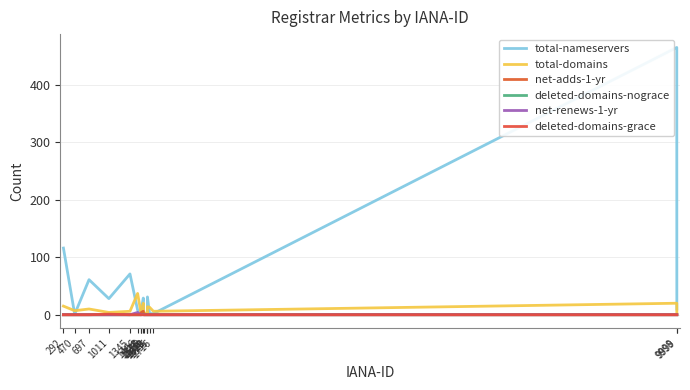

What is the difference between the highest and lowest values at 1655?

13